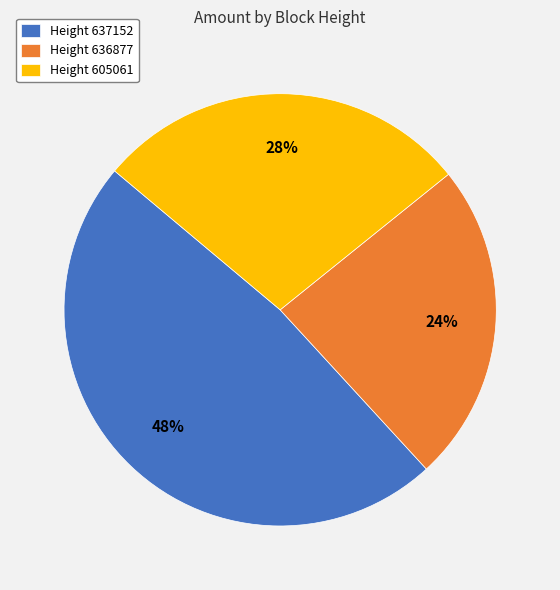

Which slice is the smallest?

Height 636877